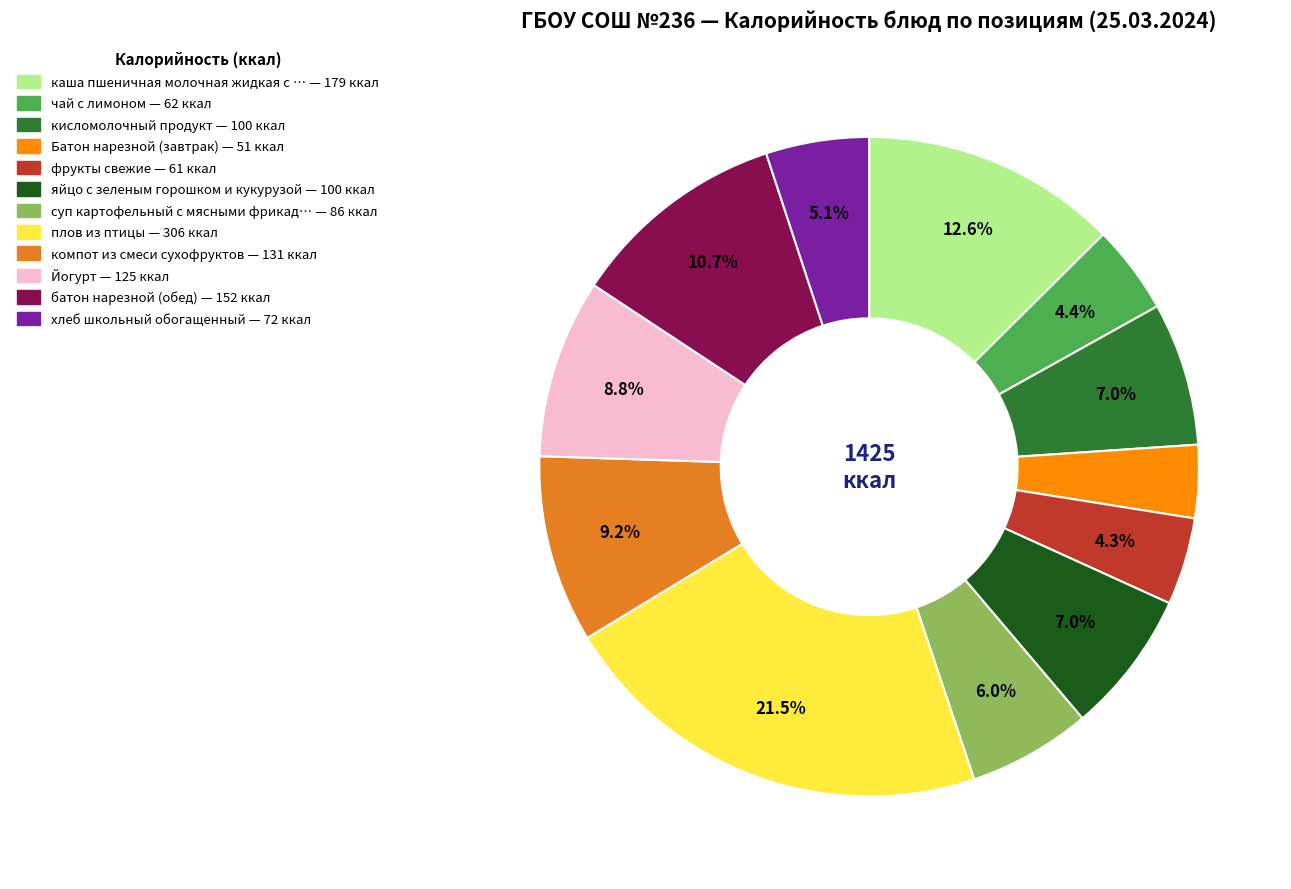

Is there any slice that represents more than half of the pie?

No